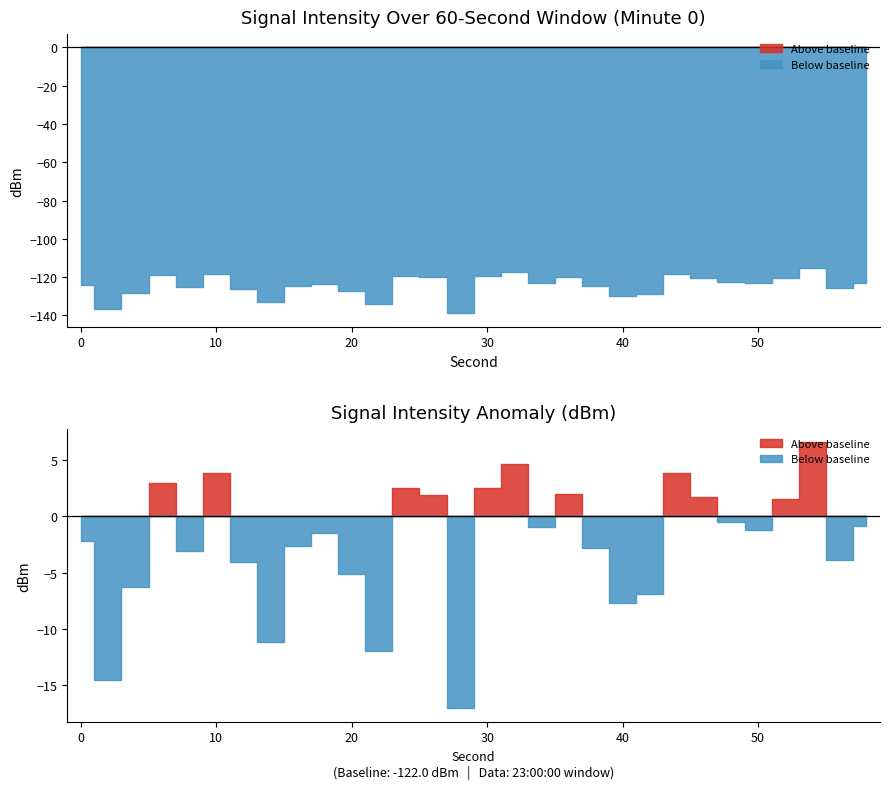

What is the smallest value displayed?

-139.0